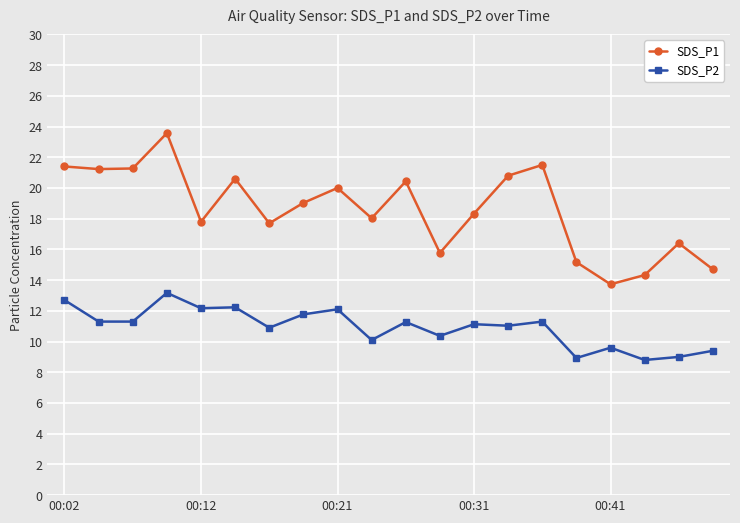

True or false: SDS_P1 and SDS_P2 cross at least once.

False